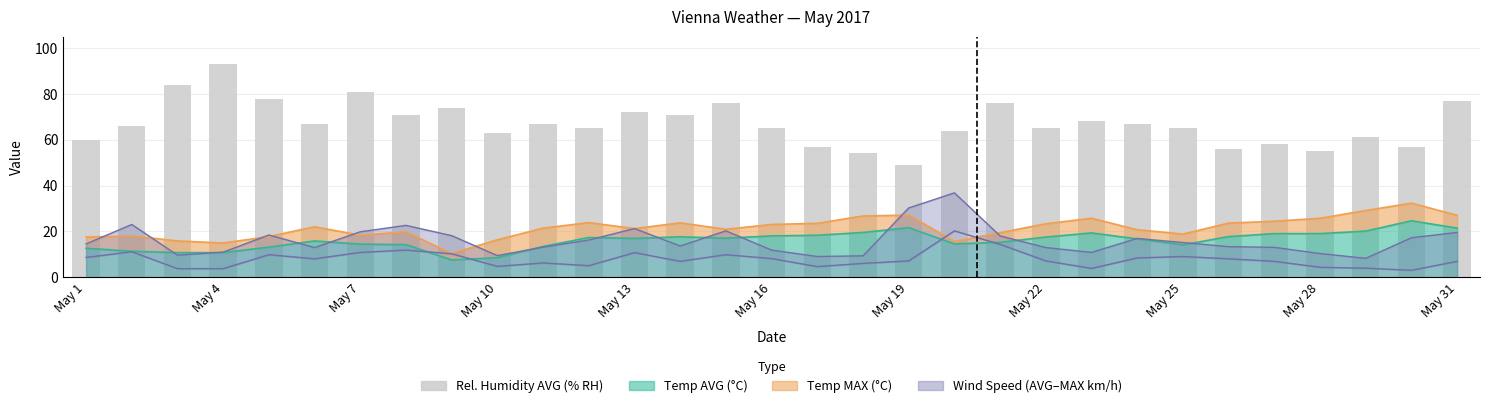

What is the label of the 14th bar from the left?

13